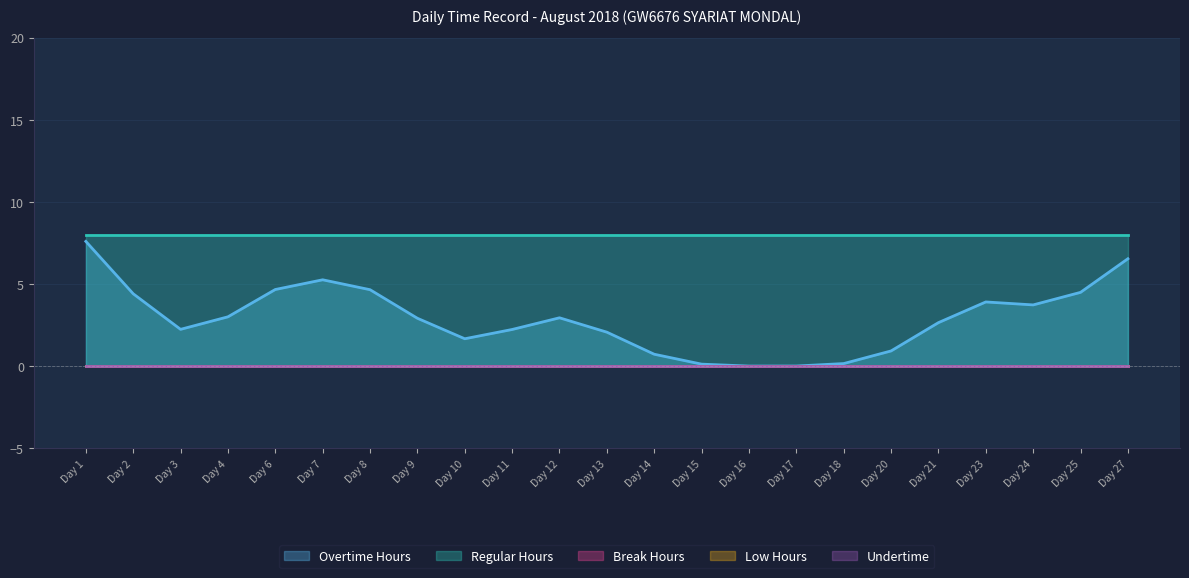

Where is Undertime nearest to the value 0?

Day 1